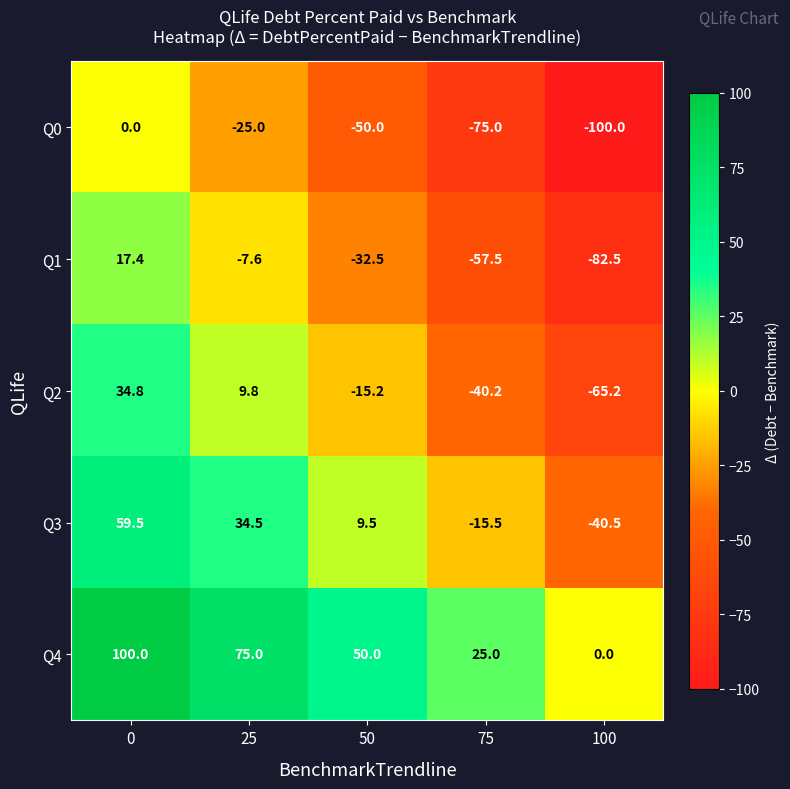

What is the minimum value shown in the chart?

-100.0